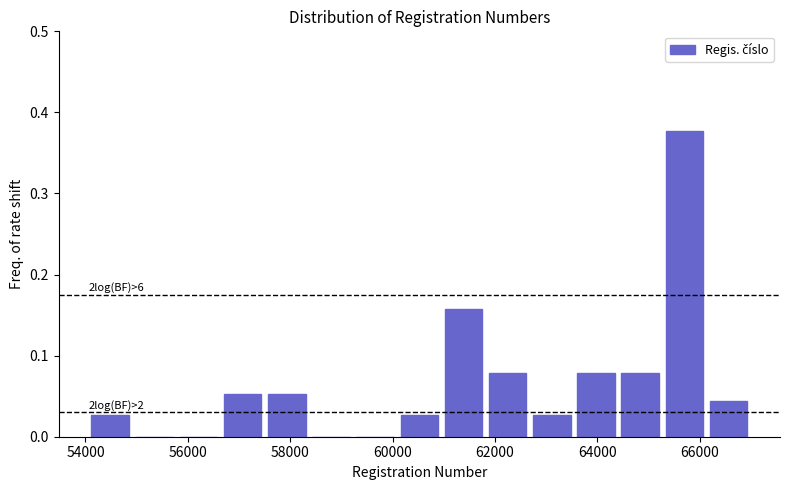

Over which range of the x-axis is the bar tallest?

65200 to 66200